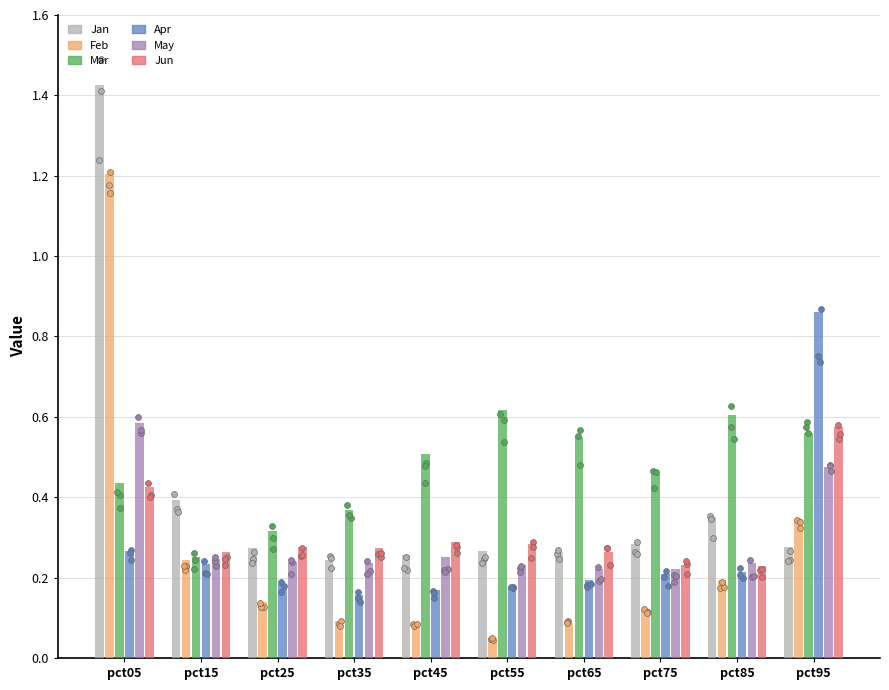

Which series has the largest Y range (max minus min)?

Jan